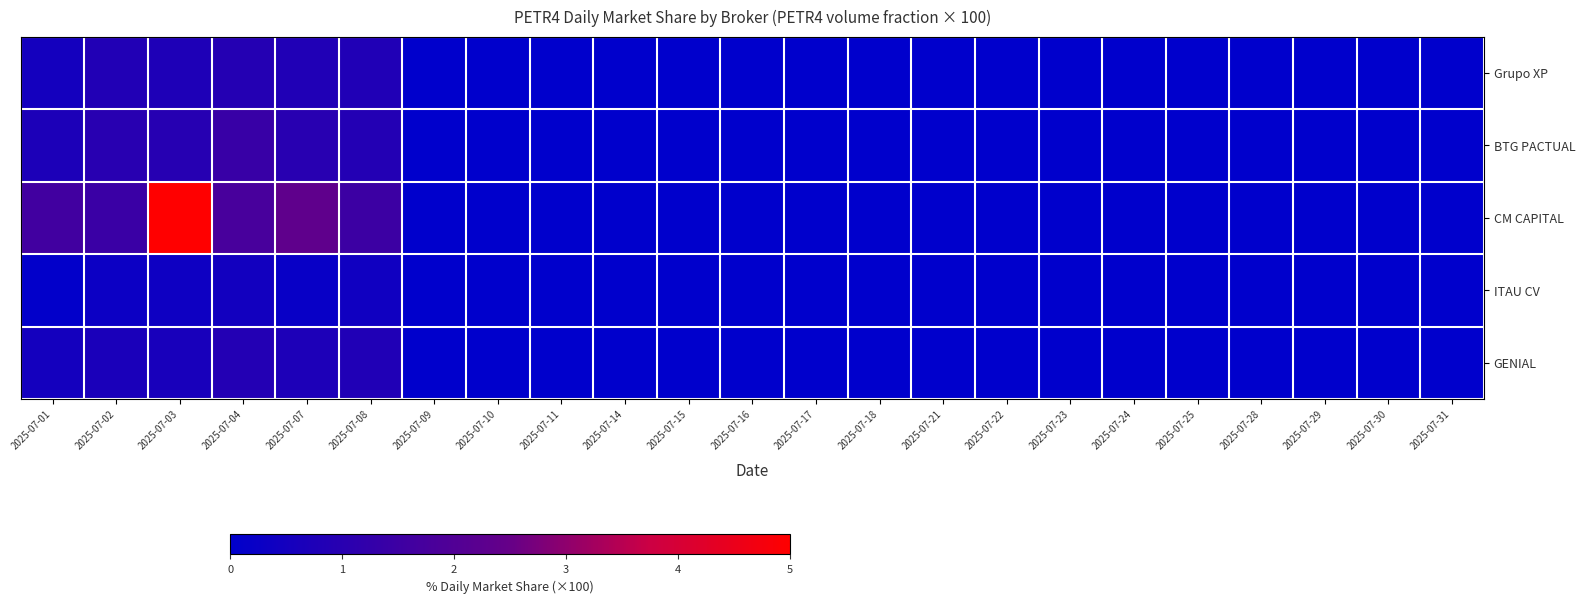

Which series has the largest total across all categories?

CM CAPITAL